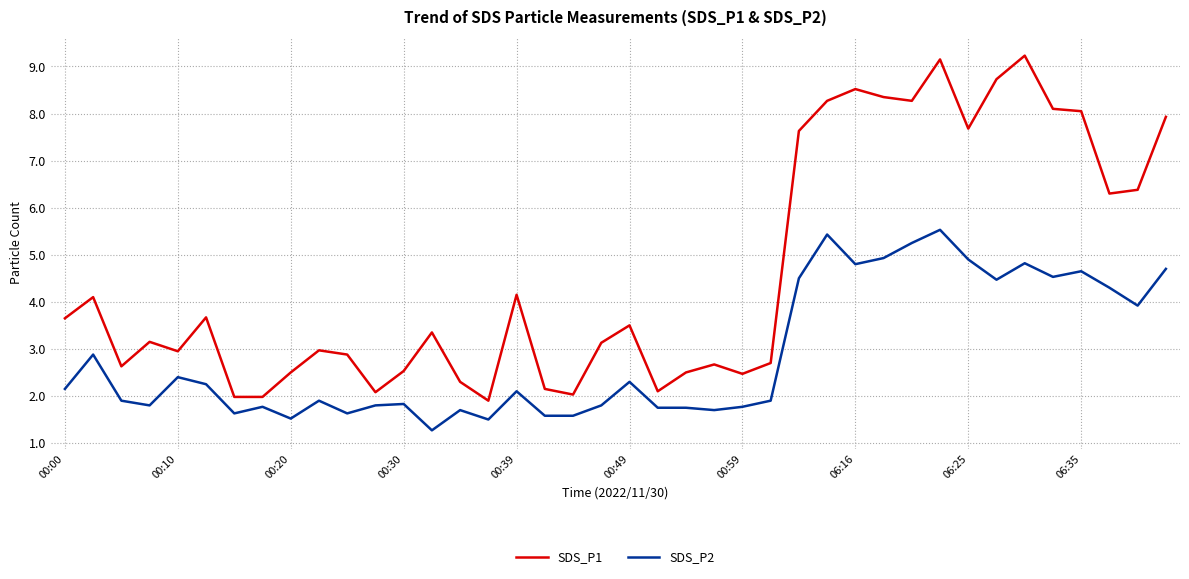

True or false: SDS_P1 and SDS_P2 intersect in this chart.

False